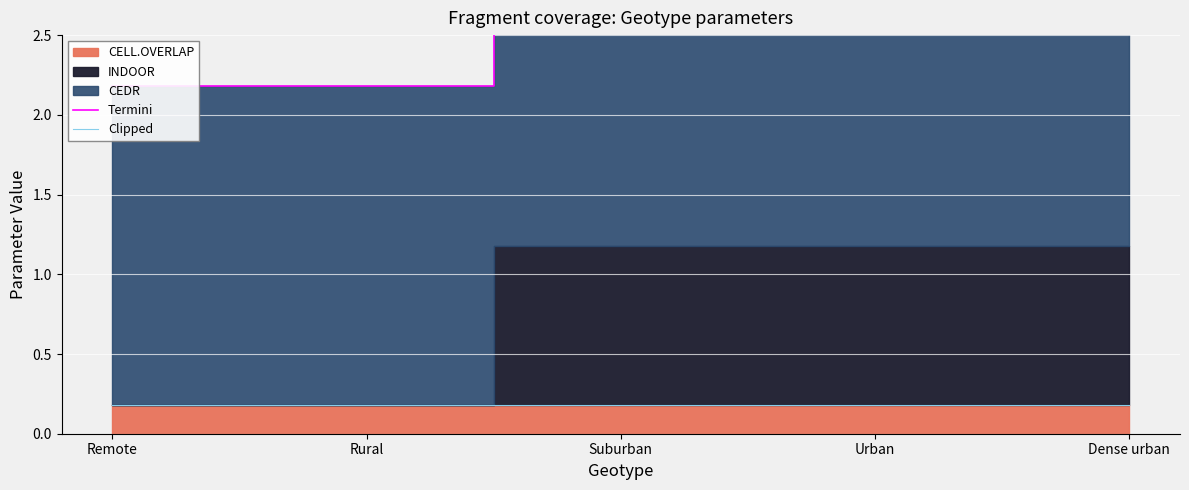

Rank the categories by Clipped value from lowest to highest.

Remote, Rural, Suburban, Urban, Dense urban